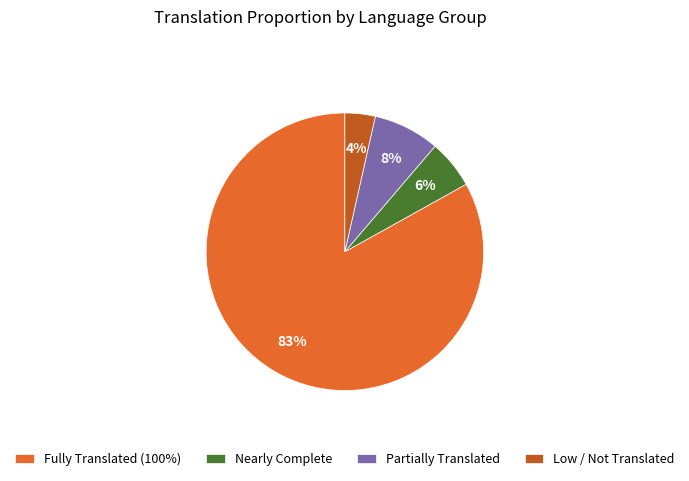

Is the sum of Partially Translated and Low / Not Translated greater than half?

No